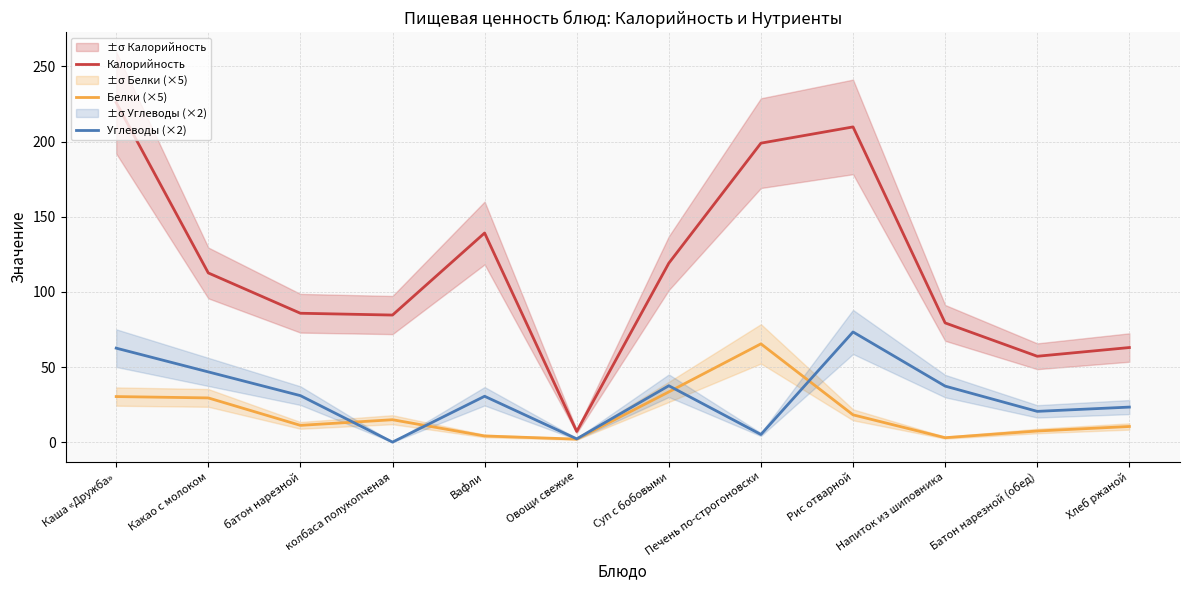

What is the total value across all series at Печень по-строгоновски?

269.5